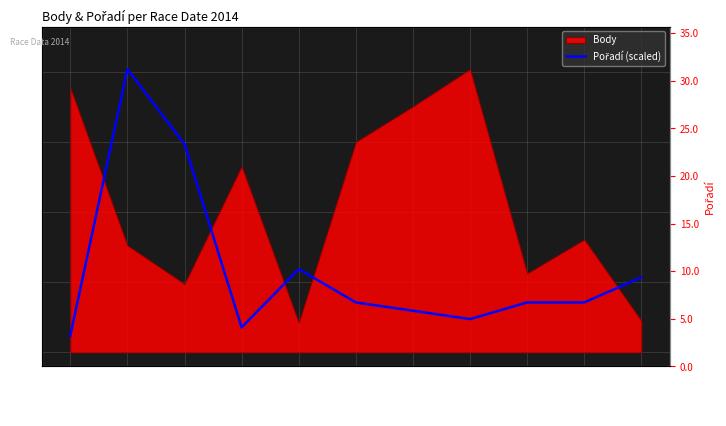

Rank the categories by value from lowest to highest.

2014-04-19, 2014-05-31, 2014-09-02, 2014-08-15, 2014-08-01, 2014-09-05, 2014-09-12, 2014-10-18, 2014-06-14, 2014-05-17, 2014-05-10